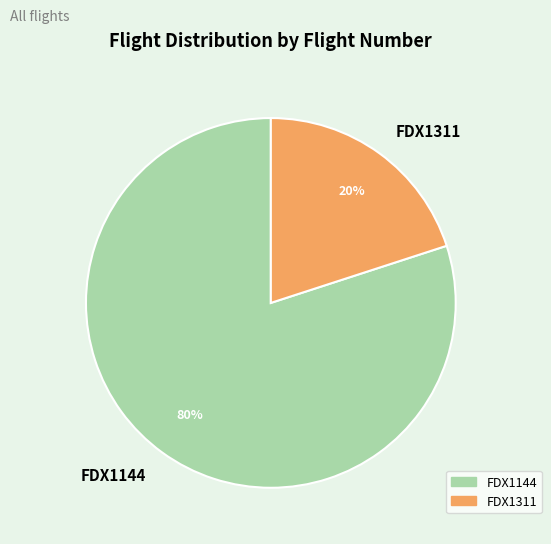

To the nearest percent, what percentage of the pie is FDX1311?

20%